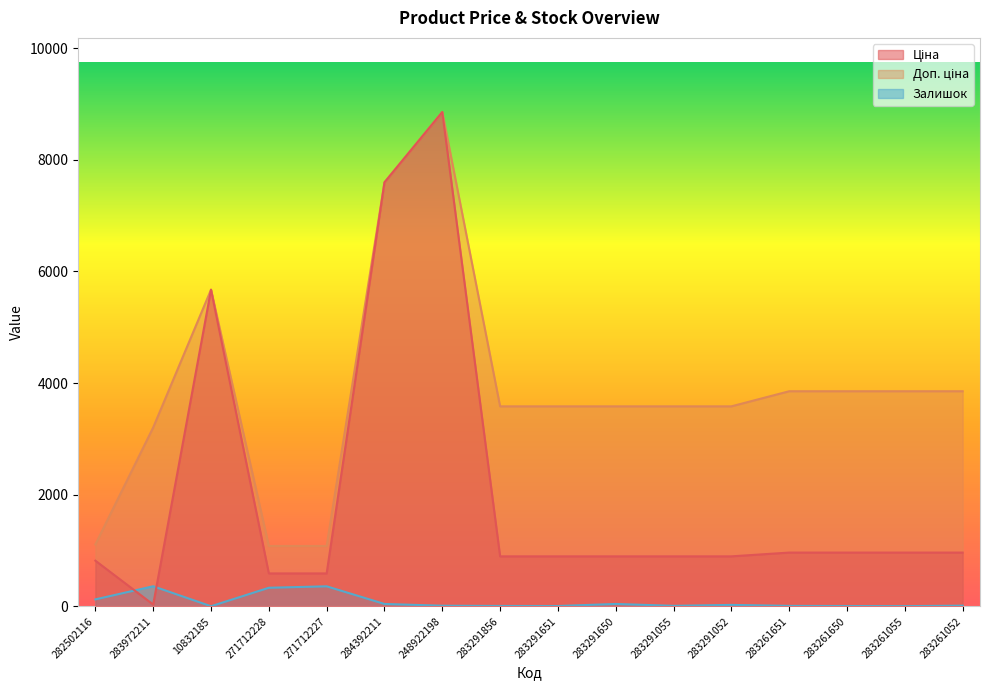

At which category is the sum across all series the highest?

248922198